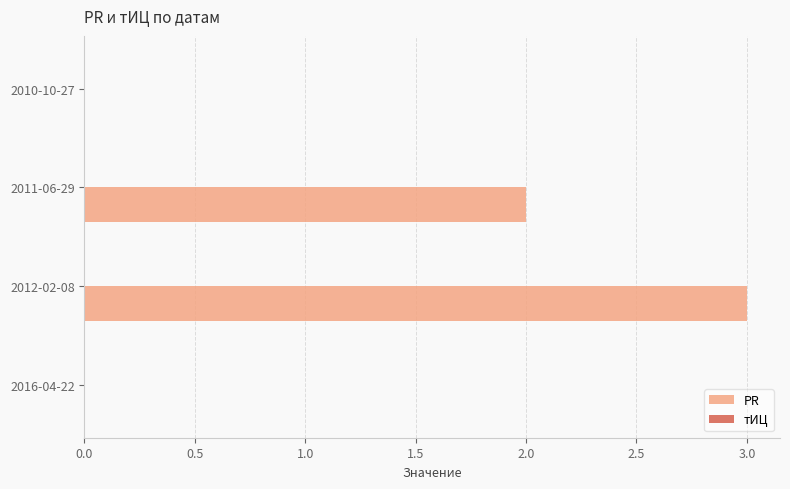

Between 2011-06-29 and 2012-02-08, which is larger?

2012-02-08